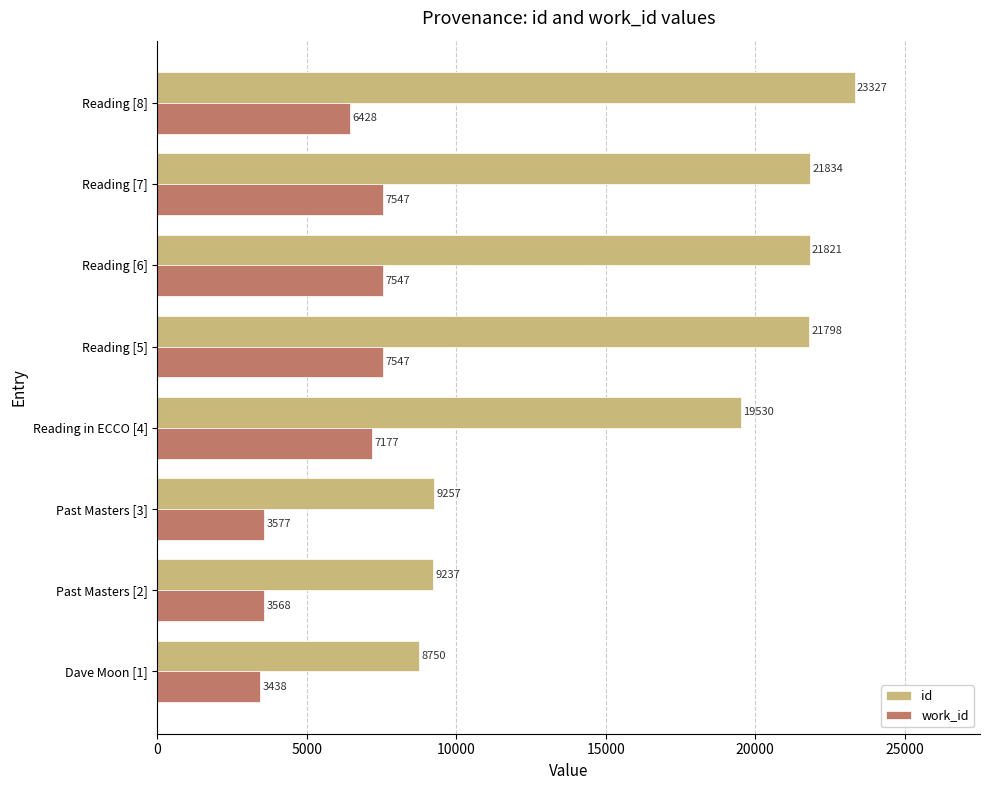

What is the difference between the second highest and minimum values in the work_id series?

4109